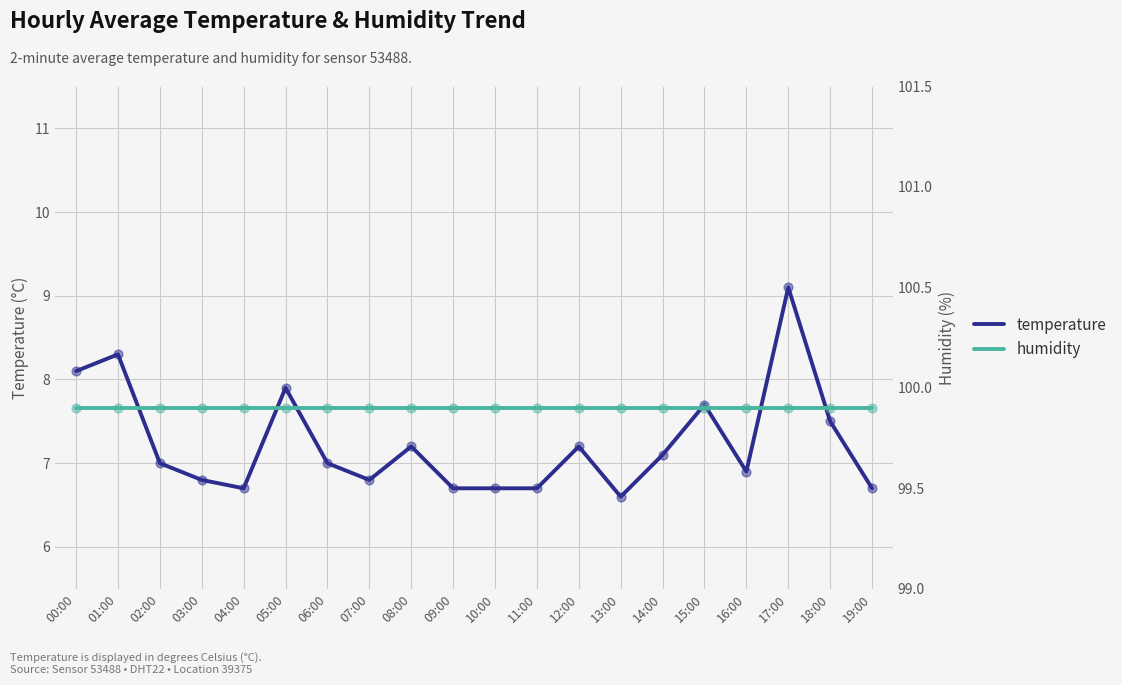

What is the total value across all series at 04:00?

106.6